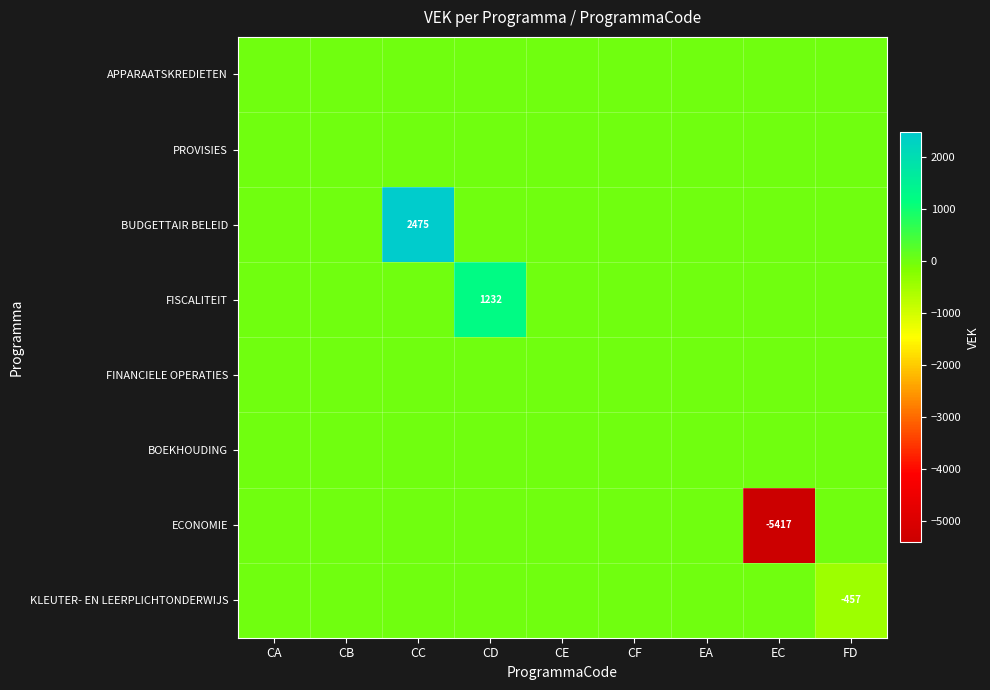

What is the spread (max minus min) of values at CC?

2475